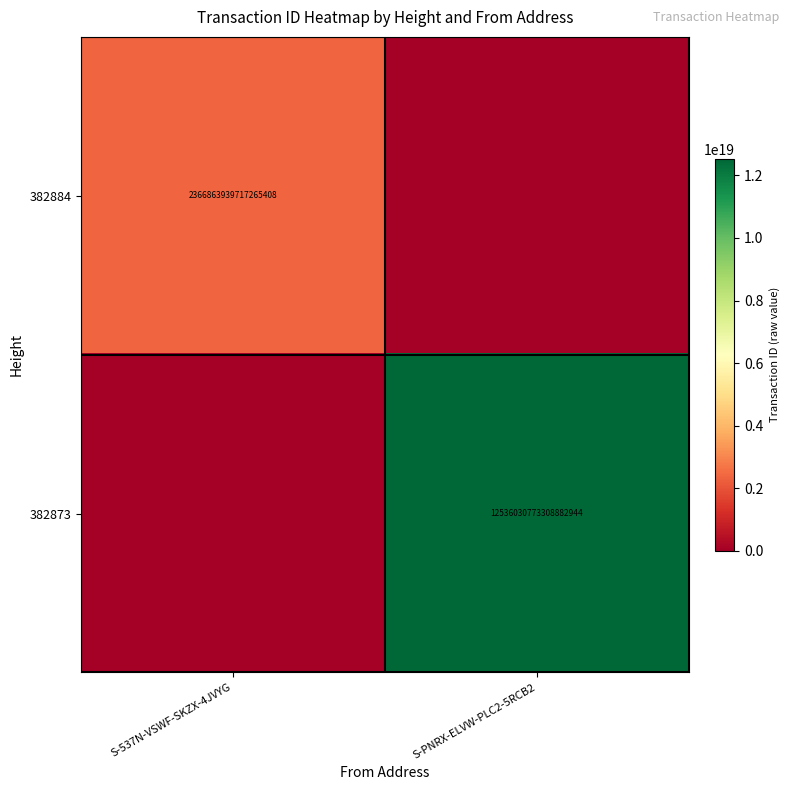

How many distinct data groups are displayed?

2